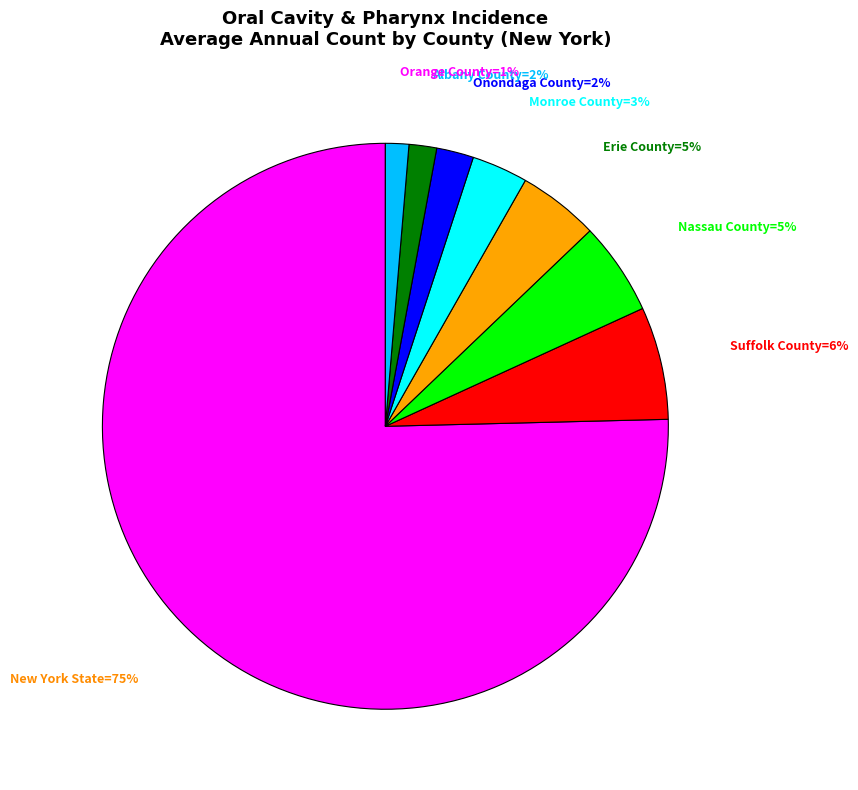

Is there a majority slice in this chart?

Yes